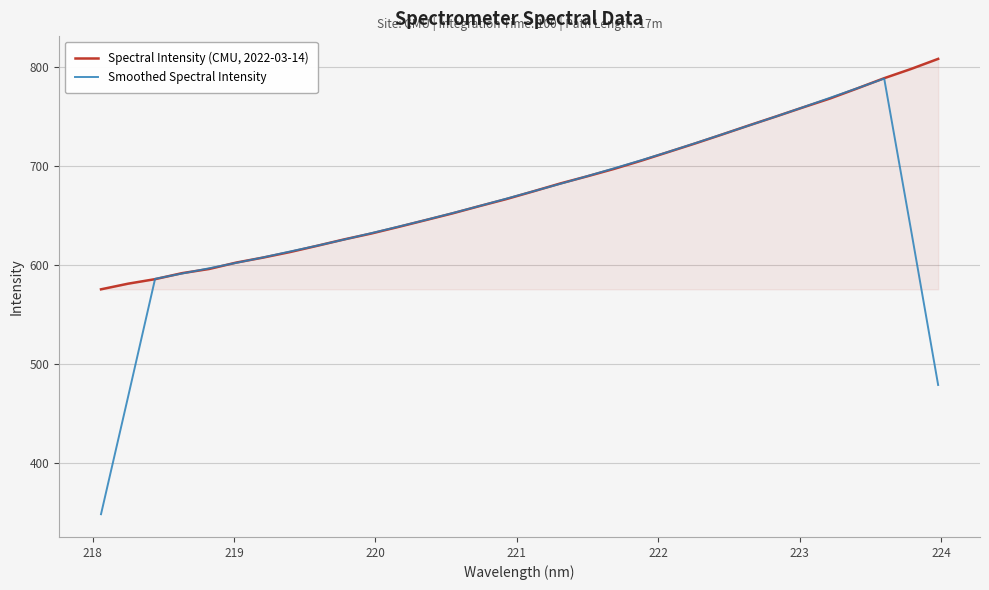

List the series in order of their overall mean, lowest first.

Smoothed Spectral Intensity, Spectral Intensity (CMU, 2022-03-14)